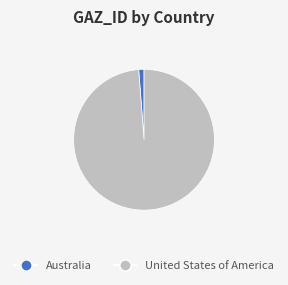

Is it true that United States of America is 89% of the pie?

False